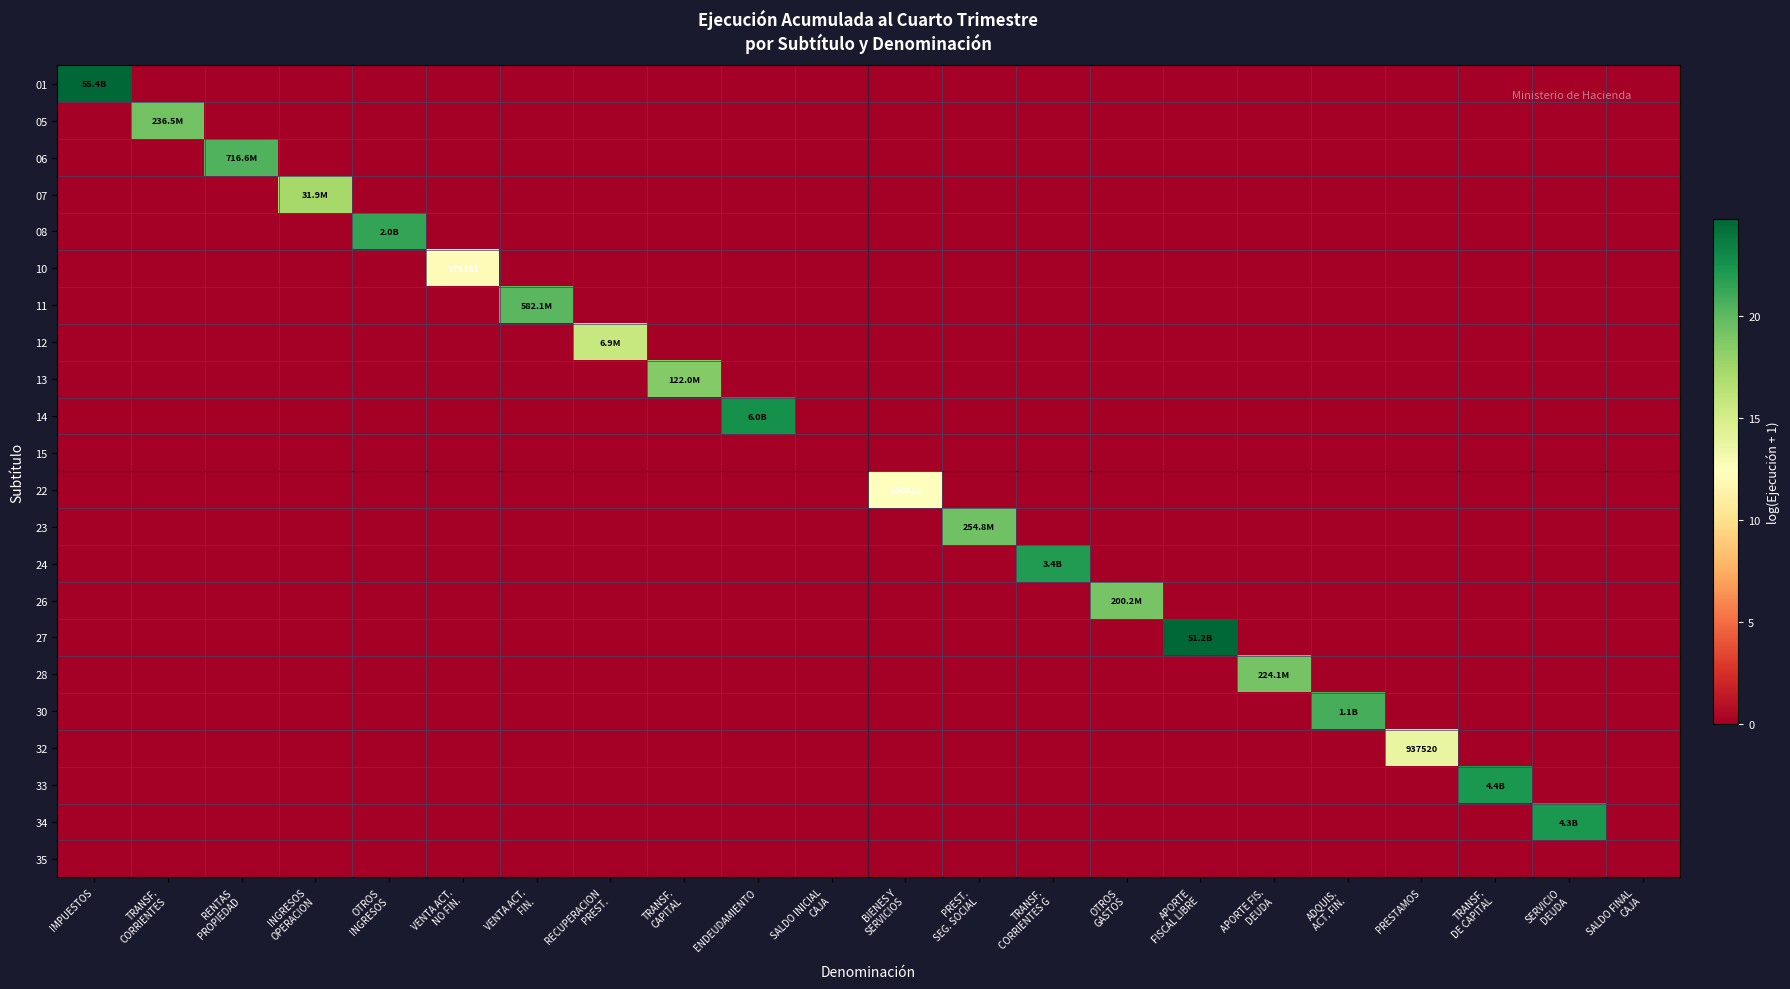

Which series has the largest range (max minus min)?

01